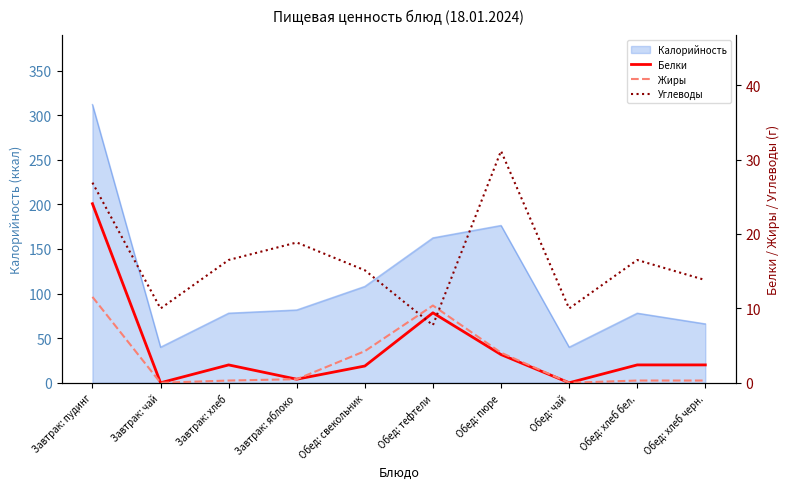

True or false: Калорийность has a value of 72.2 at Обед: свекольник.

False